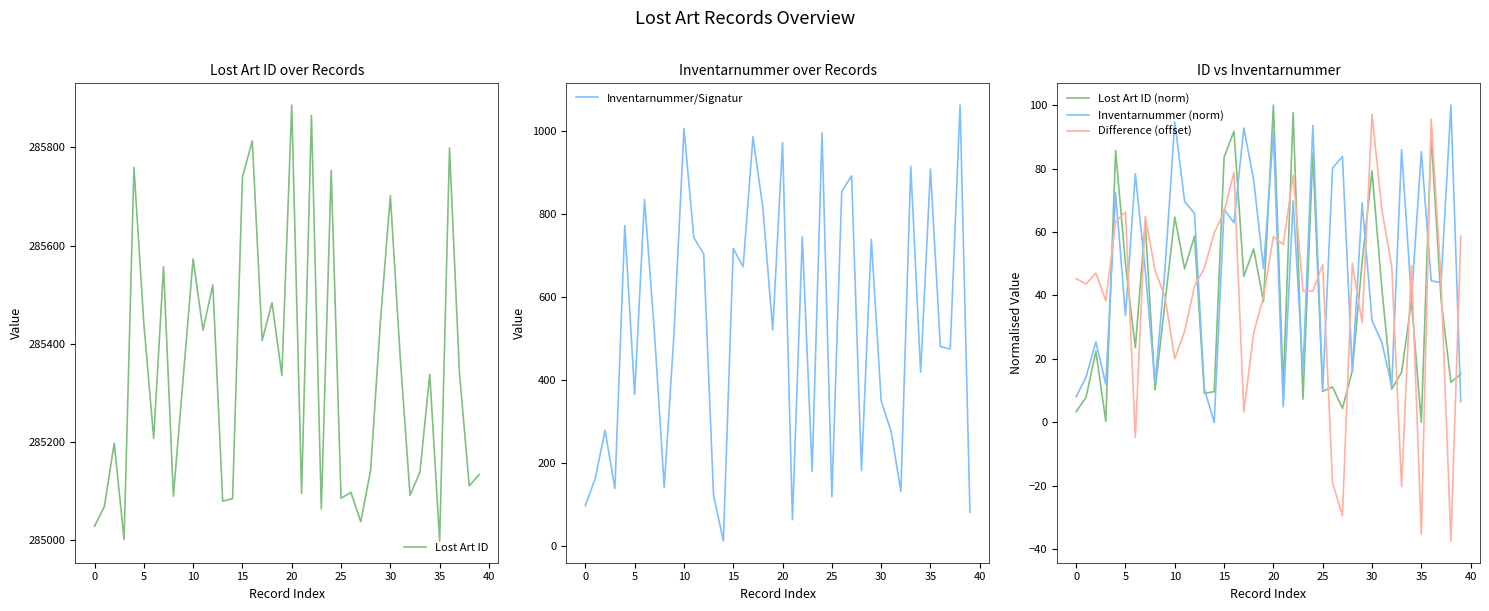

What is the average value of the Lost Art ID series?

285341